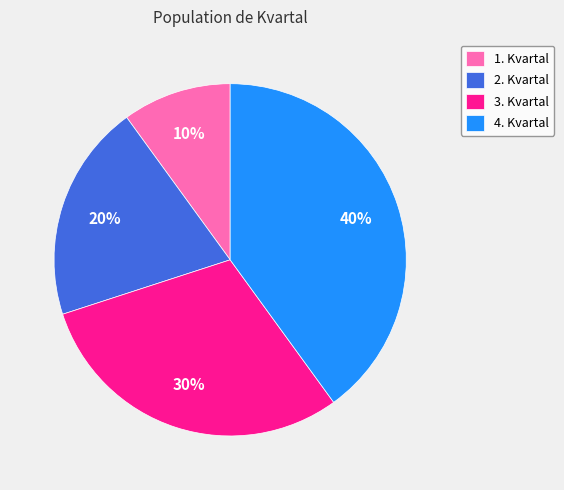

How many slices are in this pie chart?

4